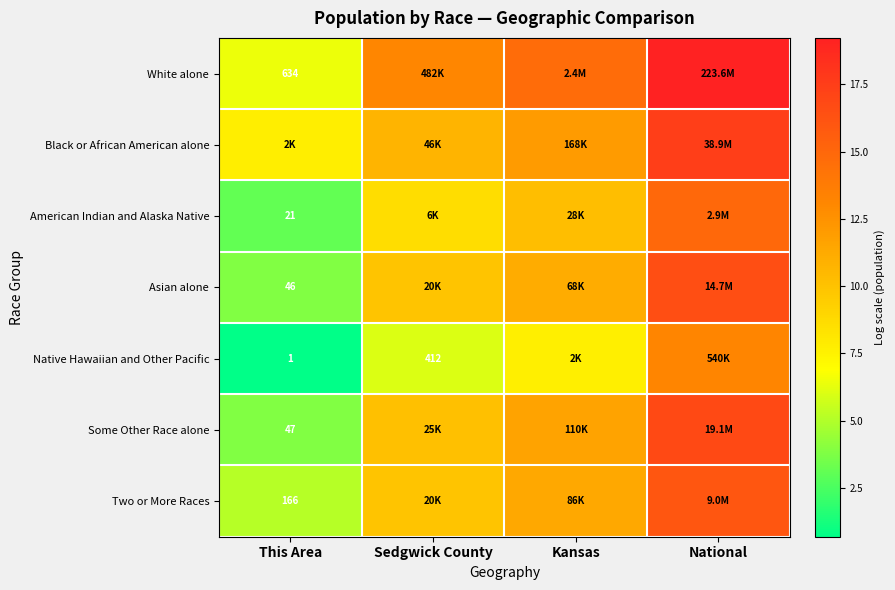

Which category has the highest value across all series?

National